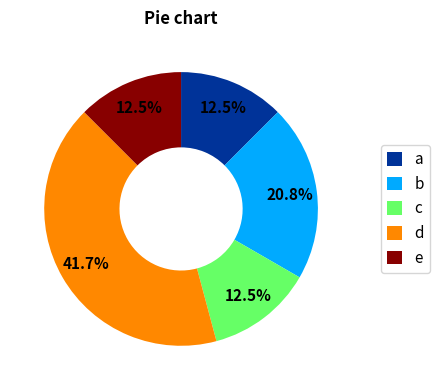

Which category has the biggest portion of the pie?

d